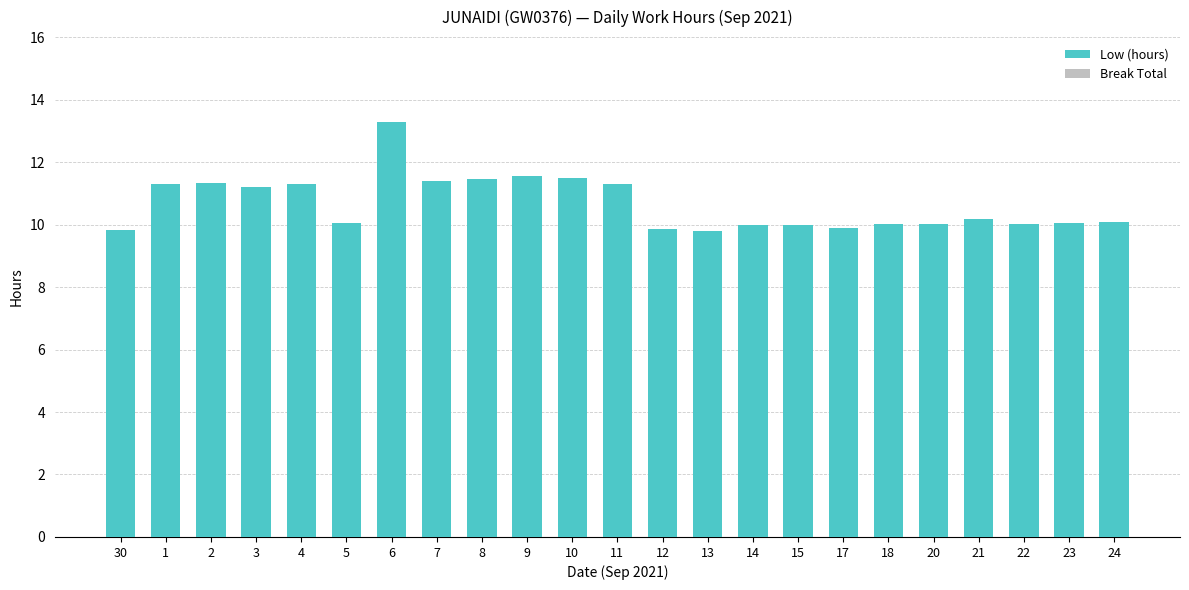

Count the number of data series in this chart.

1